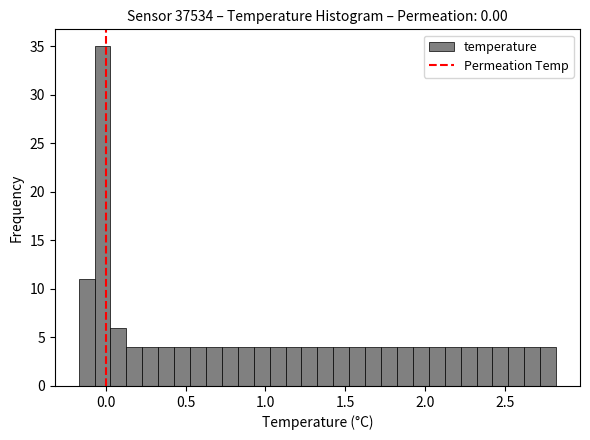

Read against the x-axis, roughly where is the centre of the tallest bar?

0.00